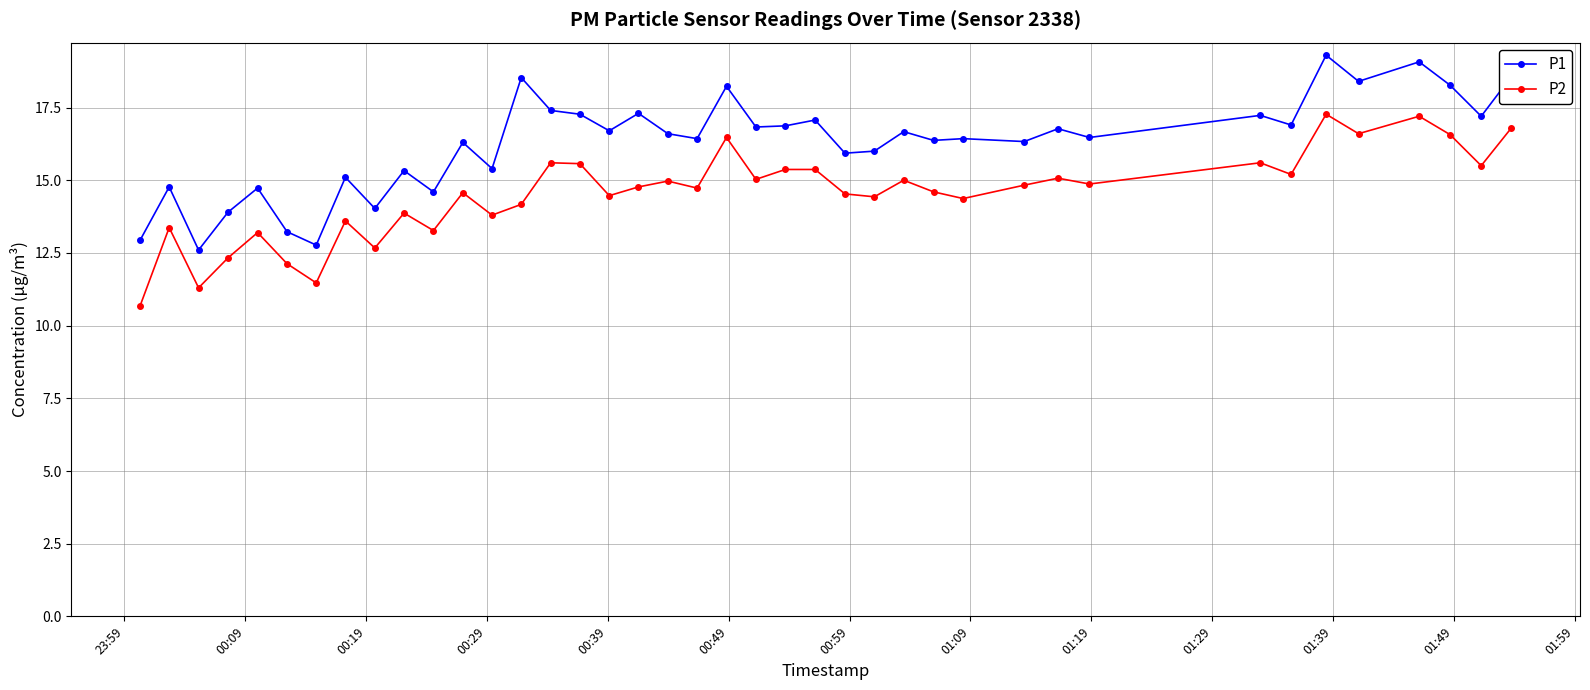

What is the value of the P1 point at the 4th from the left?

13.9